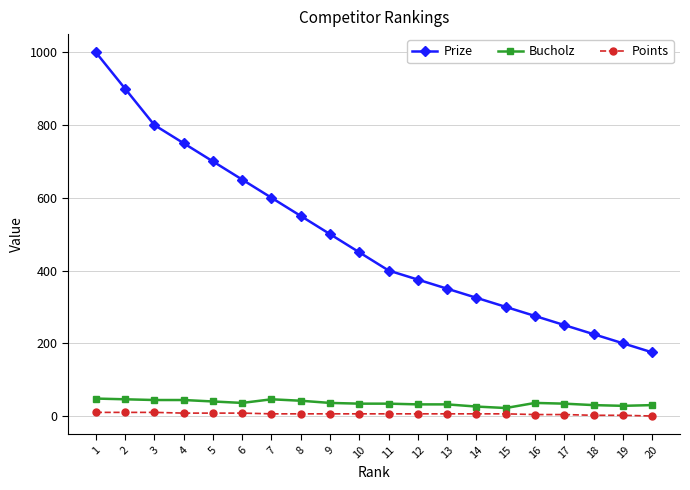

Which series has the largest range (max minus min)?

Prize